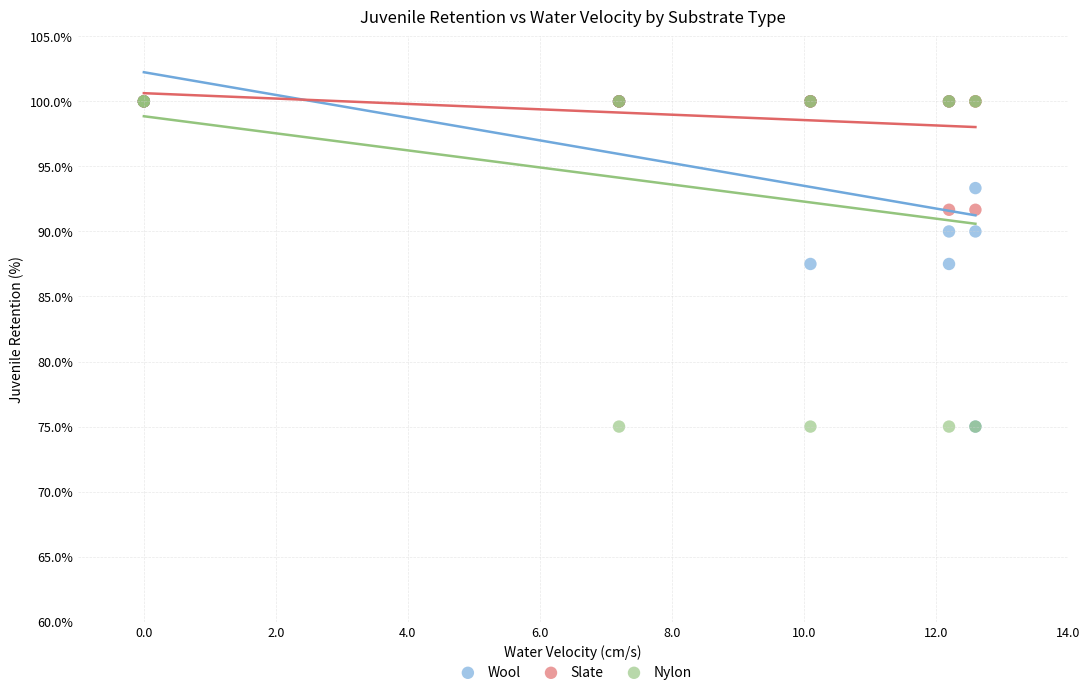

In the Slate series, what Y value is closest to 95?

91.7